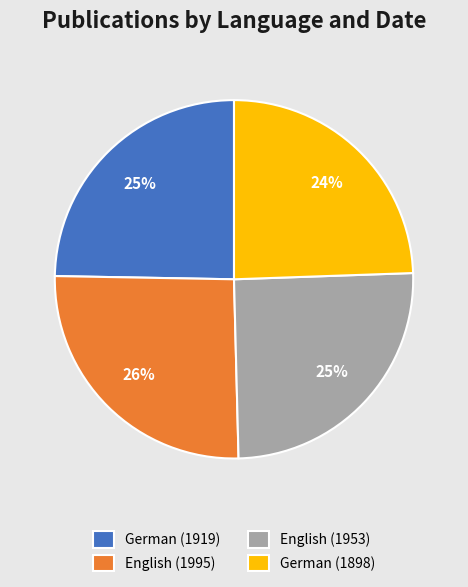

Which slice is the largest?

English (1995)